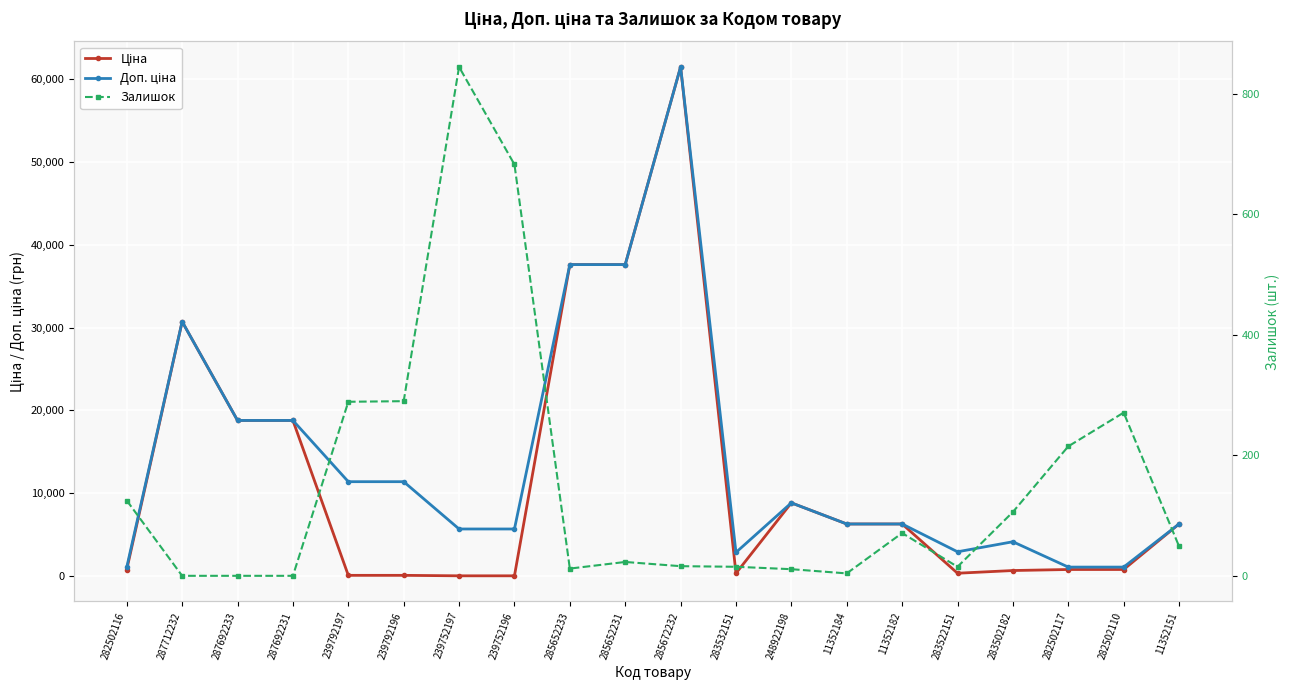

Rank the categories by Доп. ціна value from highest to lowest.

285672232, 285652233, 285652231, 287712232, 287692233, 287692231, 239792197, 239792196, 248922198, 11352184, 11352182, 11352151, 239752197, 239752196, 283502182, 283522151, 283532151, 282502116, 282502117, 282502110